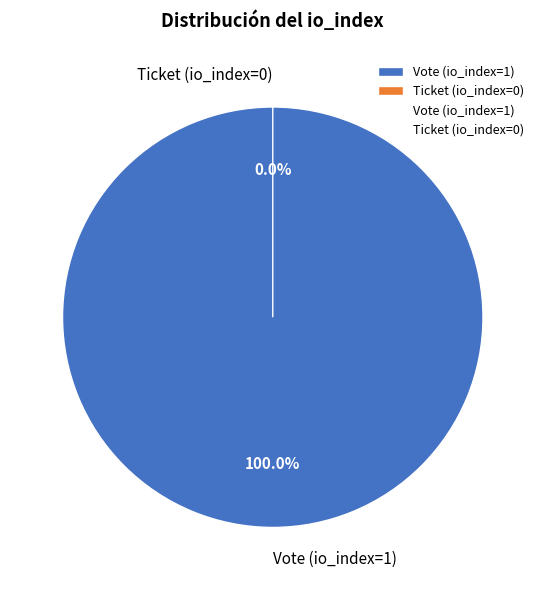

How many slices are in this pie chart?

2